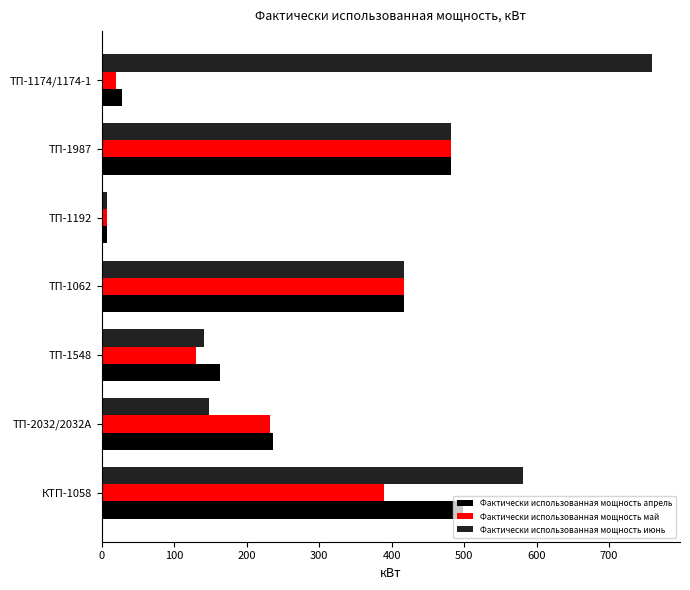

List the series in order of their peak value, lowest first.

Фактически использованная мощность май, Фактически использованная мощность апрель, Фактически использованная мощность июнь